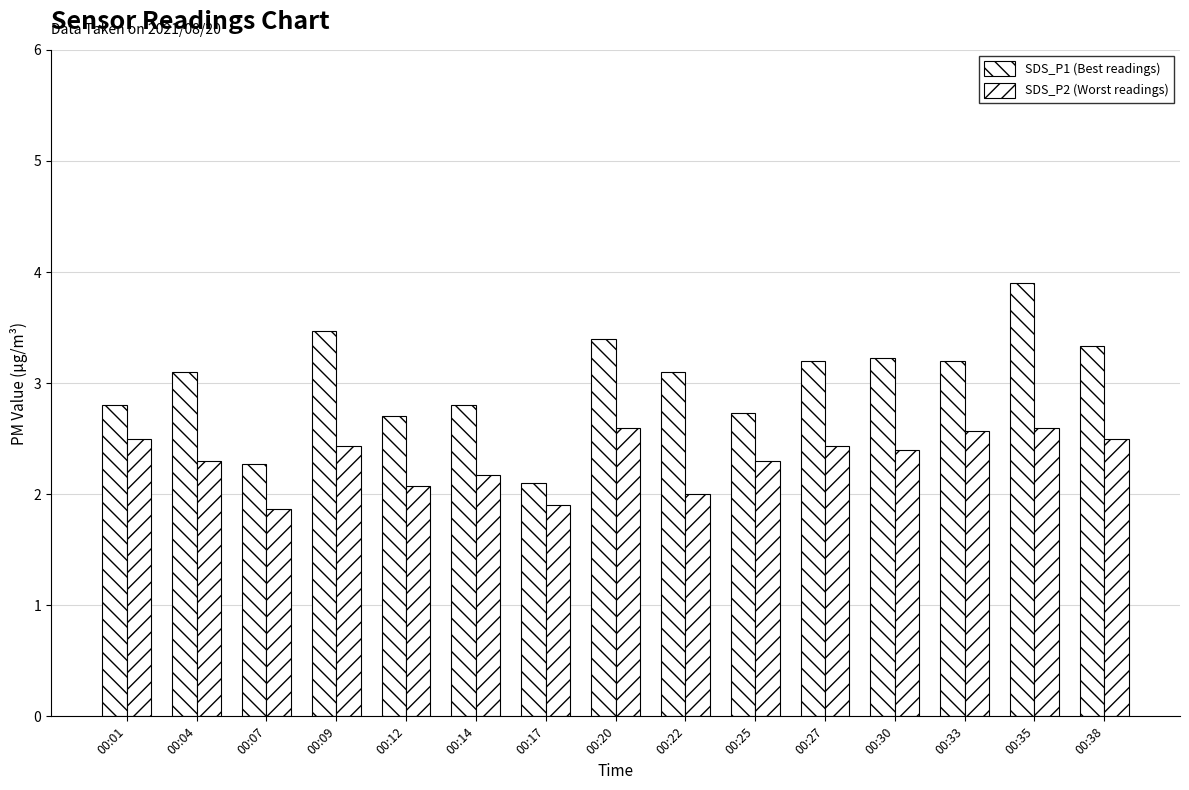

How many series are shown in this chart?

2